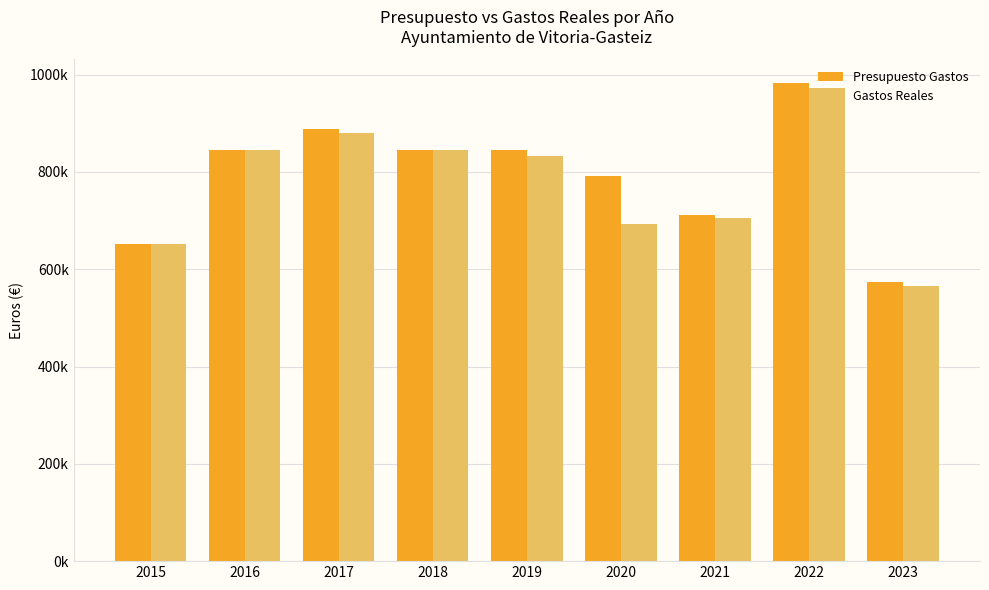

What is the maximum value shown in the chart?

982300.0